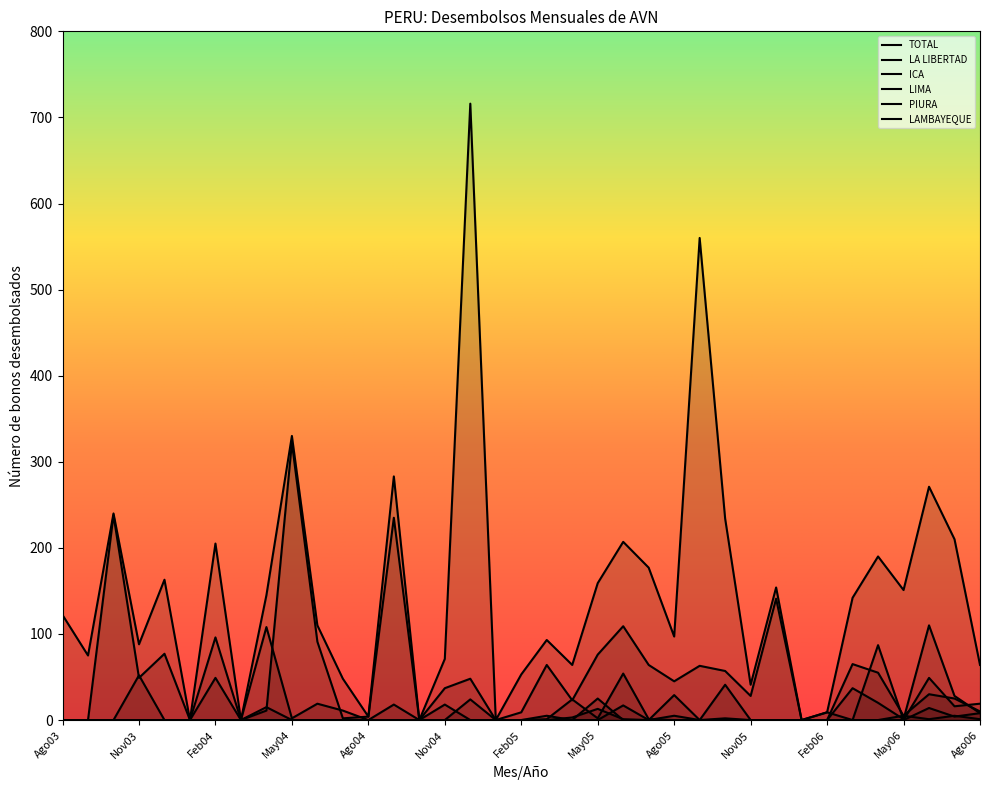

Where is the first local maximum for PIURA?

May05